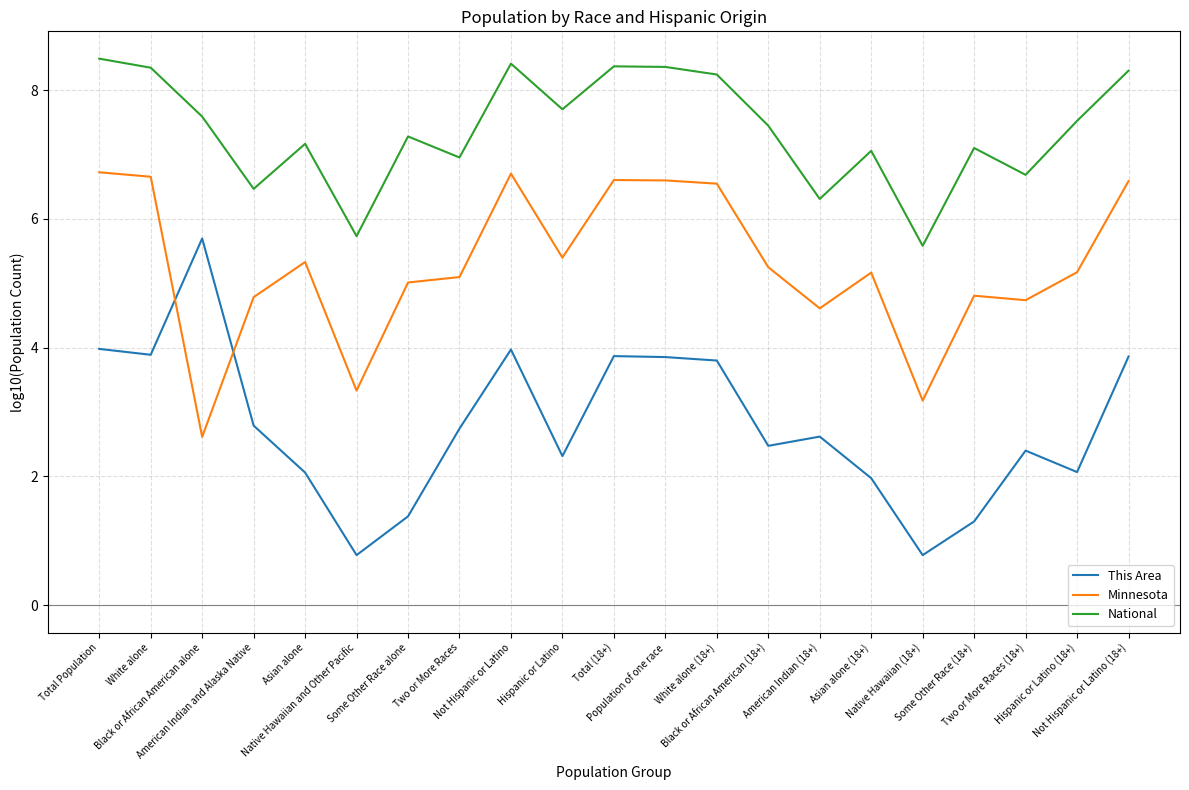

Rank the series by their maximum value, from highest to lowest.

National, Minnesota, This Area